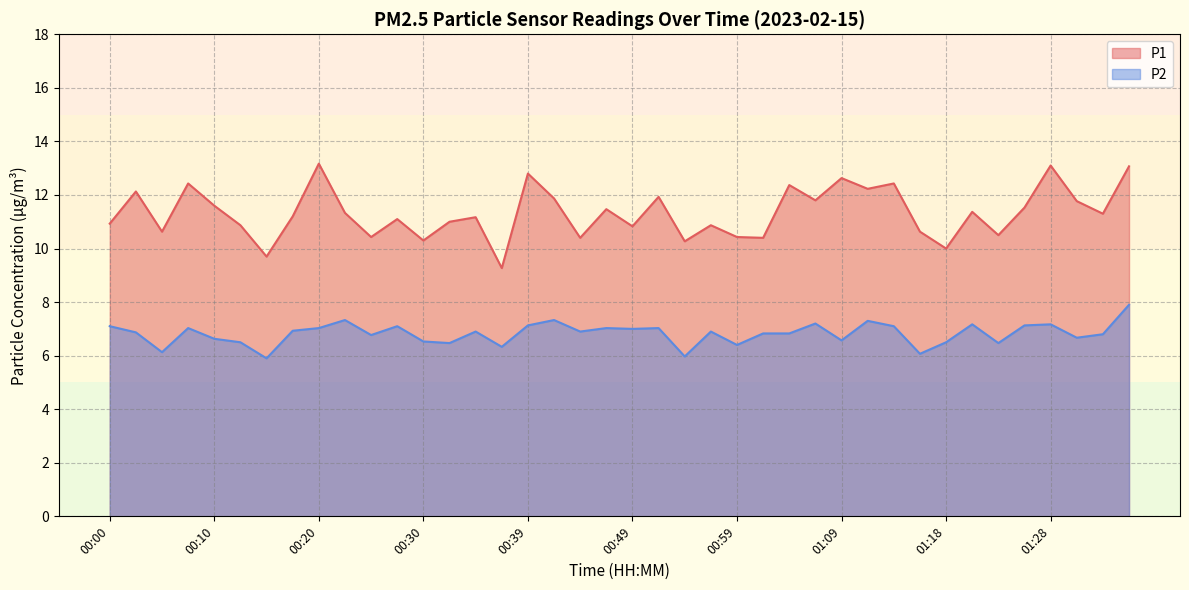

The value of P2 at 00:56 is 2.3. True or false?

False